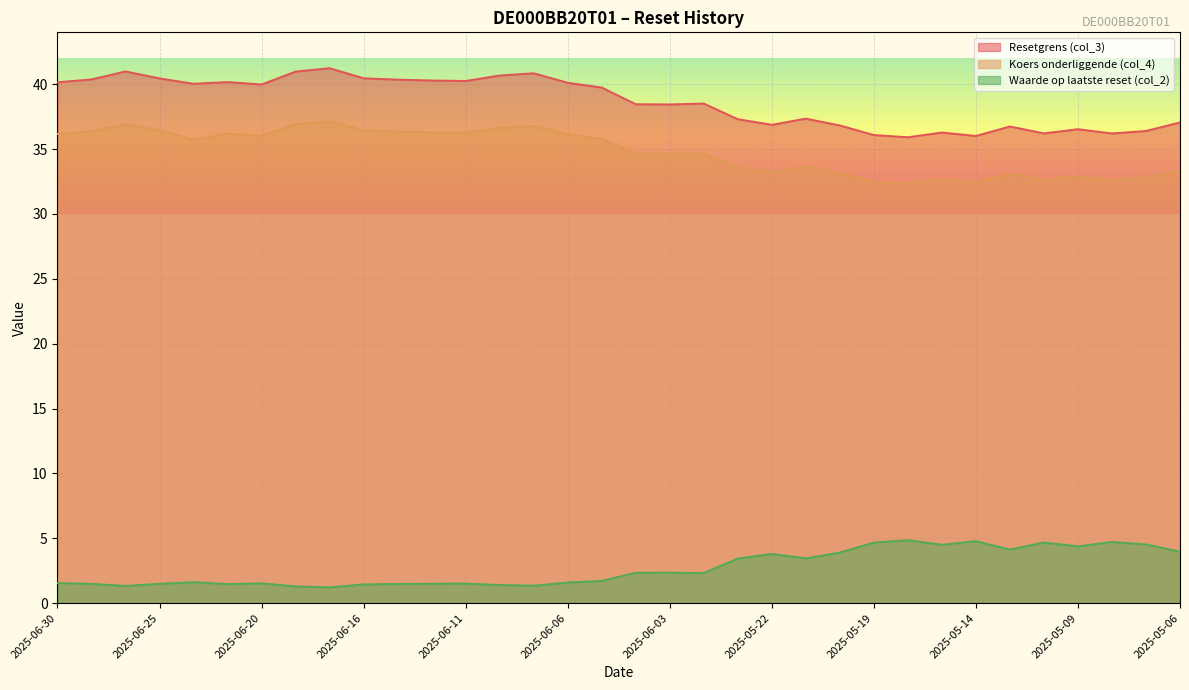

Reading right to left, transcribe all the data shown in this chart.

Resetgrens (col_3): 37.1	36.4	36.2	36.5	36.2	36.7	36.0	36.3	35.9	36.1	36.8	37.3	36.9	37.3	38.5	38.4	38.5	39.7	40.1	40.8	40.7	40.2	40.3	40.4	40.5	41.2	41.0	40.0	40.2	40.0	40.5	41.0	40.4	40.2
Koers onderliggende (col_4): 33.4	32.8	32.6	32.9	32.6	33.1	32.4	32.7	32.4	32.5	33.2	33.6	33.2	33.6	34.7	34.6	34.6	35.8	36.1	36.8	36.6	36.3	36.3	36.4	36.4	37.2	36.9	36.0	36.2	35.7	36.4	36.9	36.4	36.2
Waarde op laatste reset (col_2): 4.0	4.5	4.7	4.4	4.7	4.1	4.8	4.5	4.9	4.7	3.9	3.5	3.8	3.4	2.3	2.4	2.3	1.7	1.6	1.4	1.4	1.5	1.5	1.5	1.4	1.2	1.3	1.5	1.5	1.6	1.5	1.3	1.5	1.6